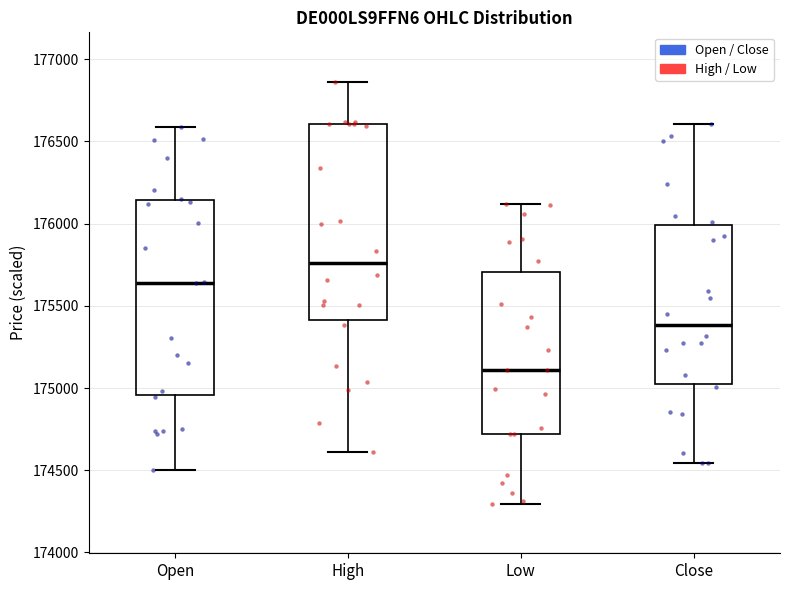

Where does the median line of the box for High sit on the y-axis? The values are not printed on the chart, so give them approximately, as read against the axis.

175750